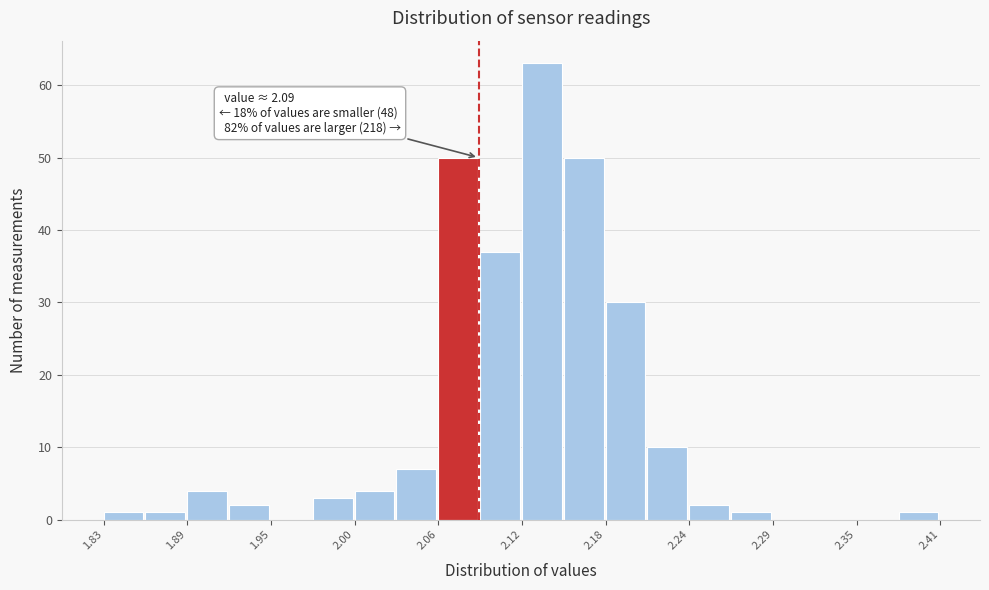

Around what value on the x-axis is the tallest bar? Give the approximate position of its centre, as read against the axis.

2.13